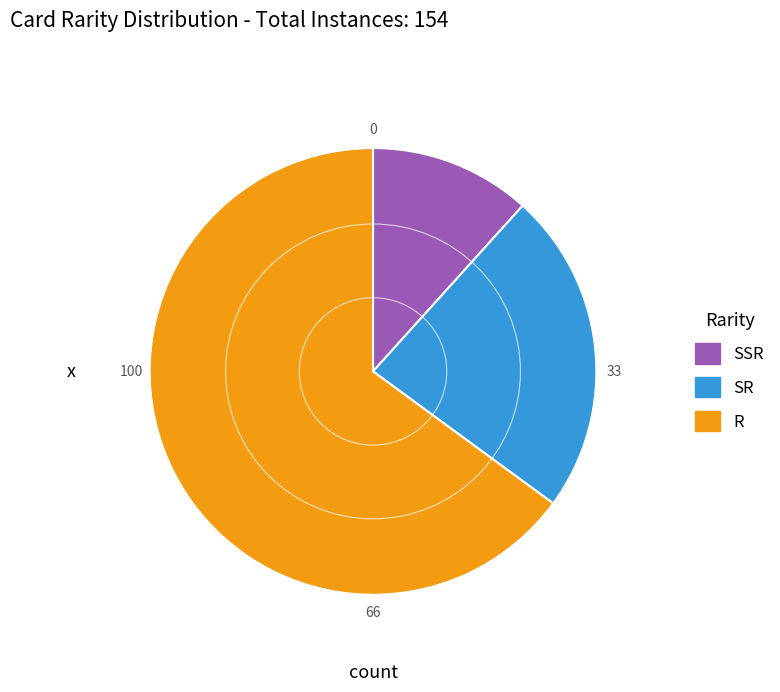

Is there a majority slice in this chart?

Yes